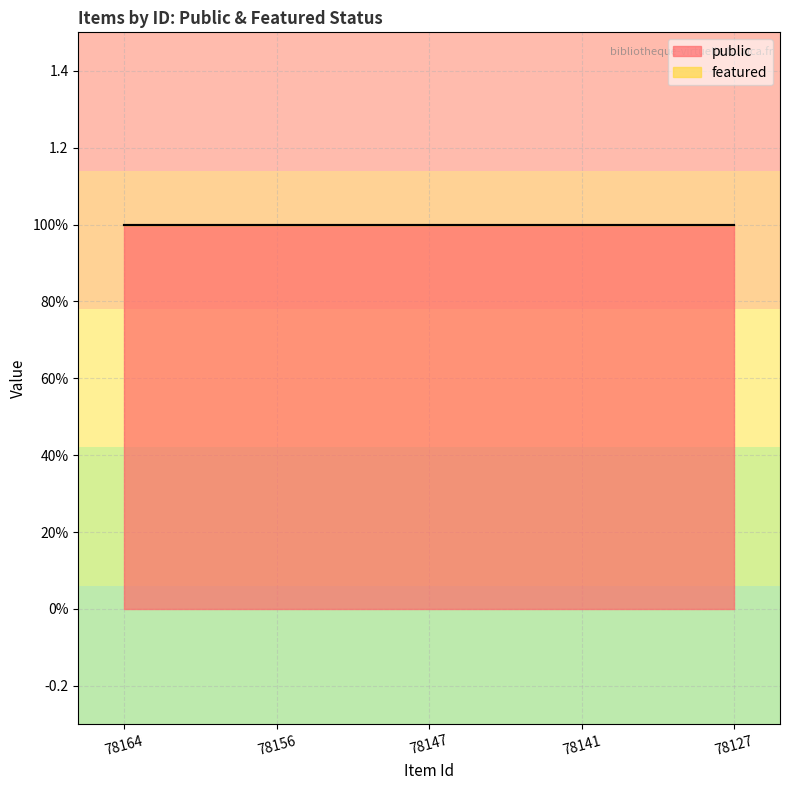

Reading left to right, what are all the values shown in this chart?

public: 78164=1	78156=1	78147=1	78141=1	78127=1
featured: 78164=0	78156=0	78147=0	78141=0	78127=0